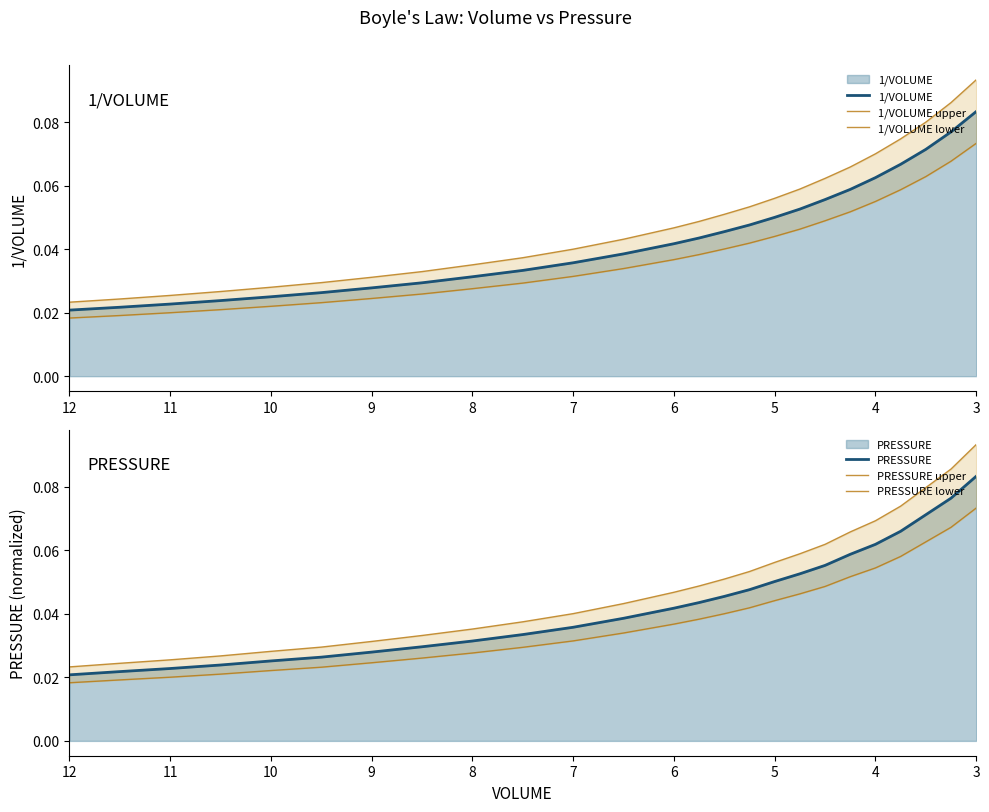

What is the sum of all 1/VOLUME upper values?

1.2